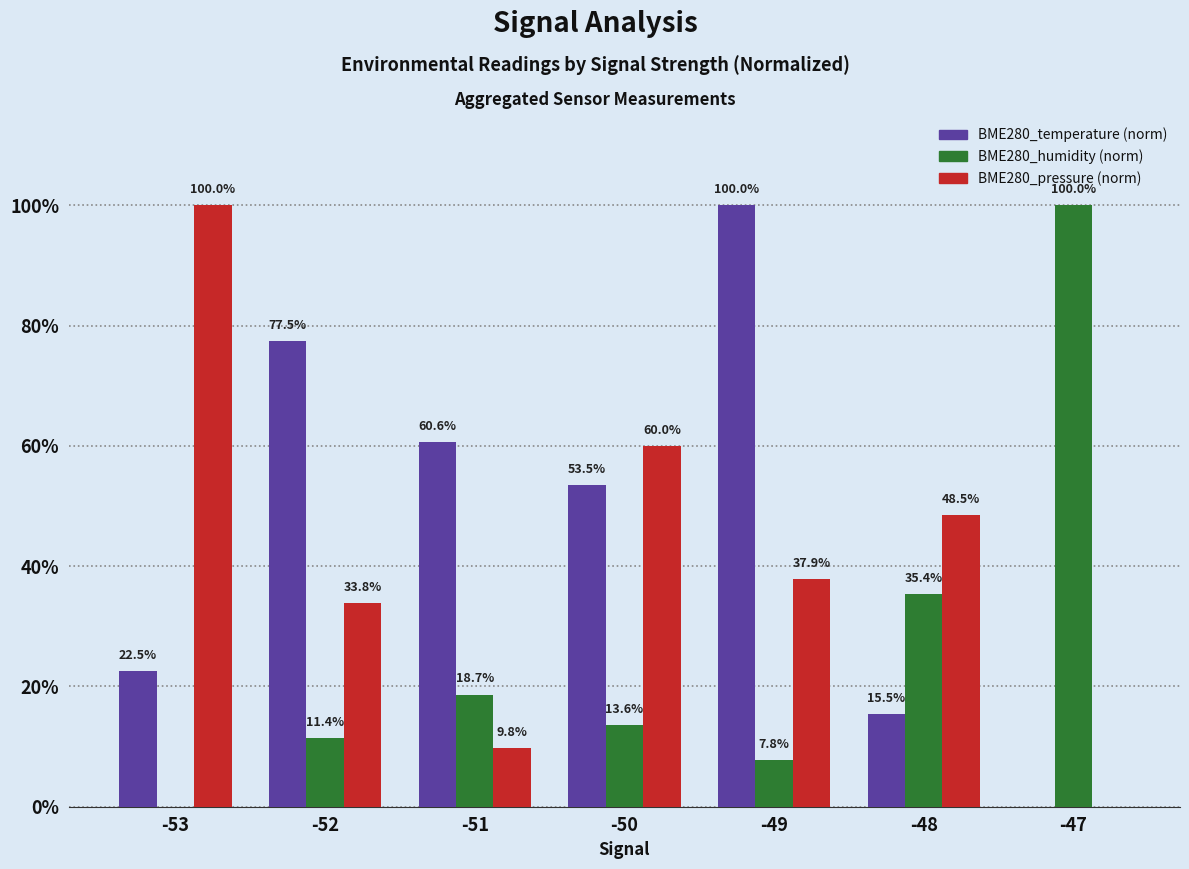

What is the maximum value shown in the chart?

100.0